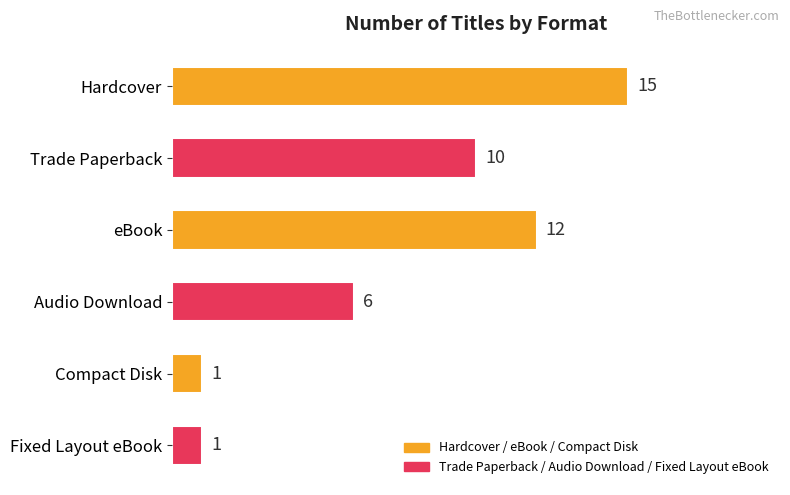

What is the minimum value shown in the chart?

1